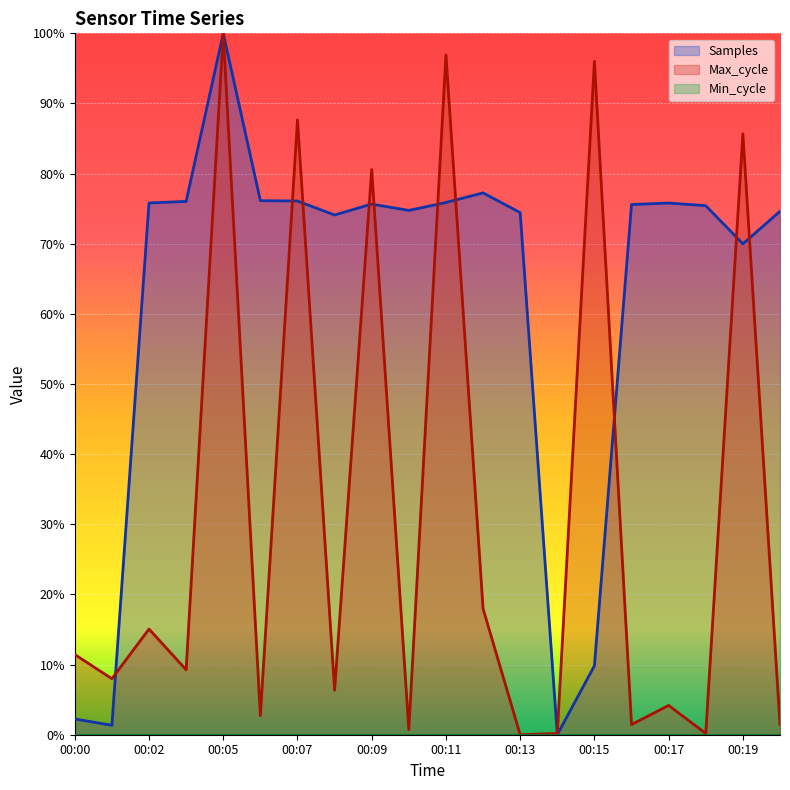

Reading left to right, what are all the values shown in this chart?

Samples: 0.0	0.0	0.8	0.8	1.0	0.8	0.8	0.7	0.8	0.7	0.8	0.8	0.7	0.0	0.1	0.8	0.8	0.8	0.7	0.7
Max_cycle: 0.1	0.1	0.2	0.1	1.0	0.0	0.9	0.1	0.8	0.0	1.0	0.2	0.0	0.0	1.0	0.0	0.0	0.0	0.9	0.0